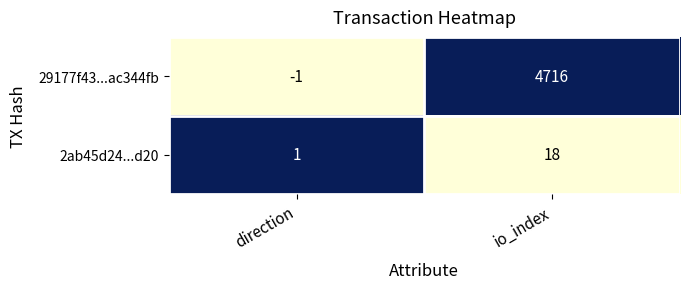

How many data points does each series have?

2